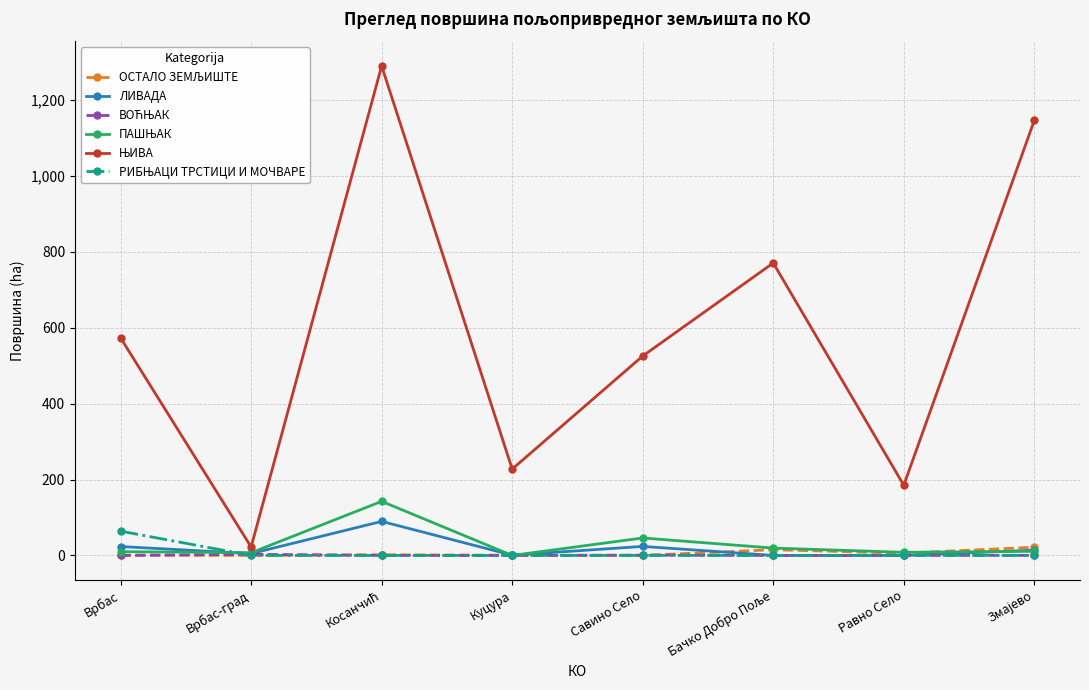

At how many categories does at least one series exceed 541?

4